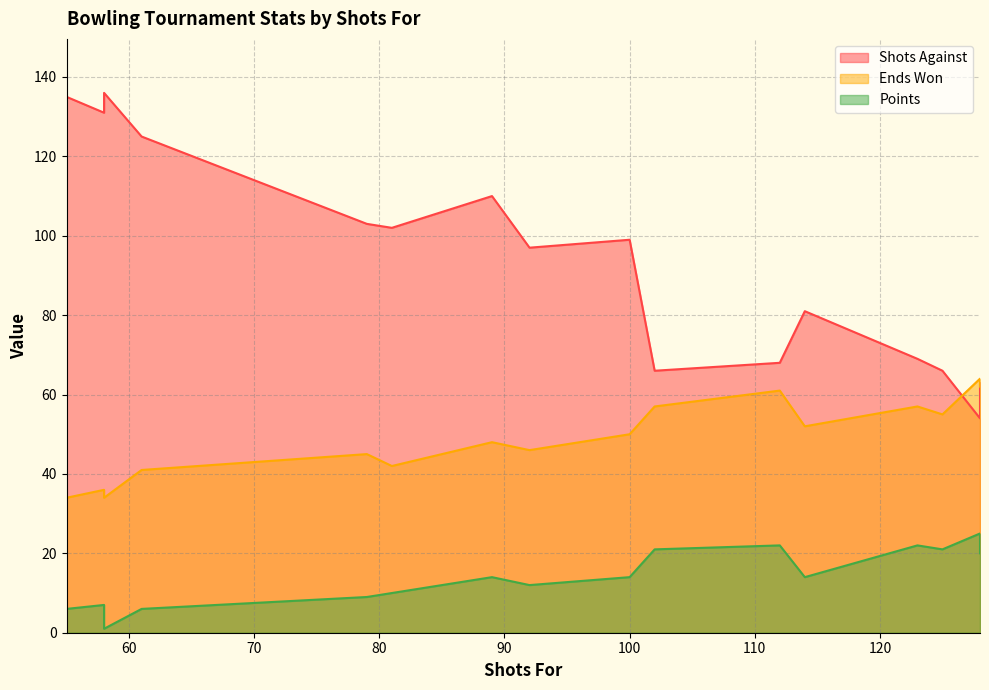

At which category is the sum across all series the highest?

55